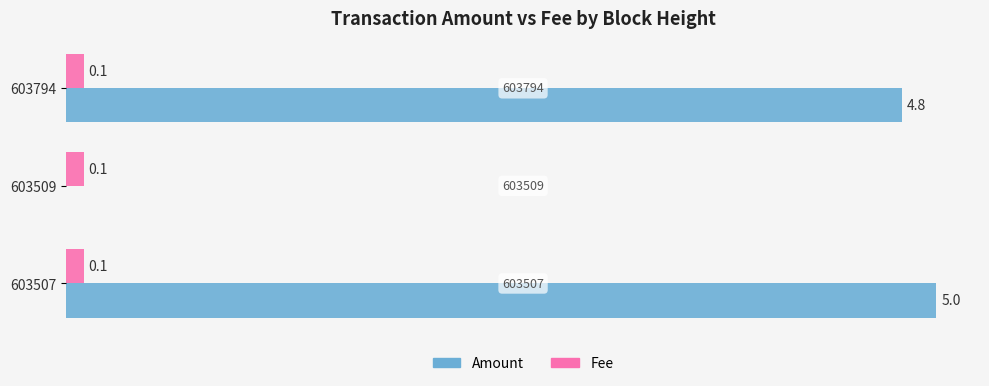

Is it true that Fee equals 0.1 at 603509?

True